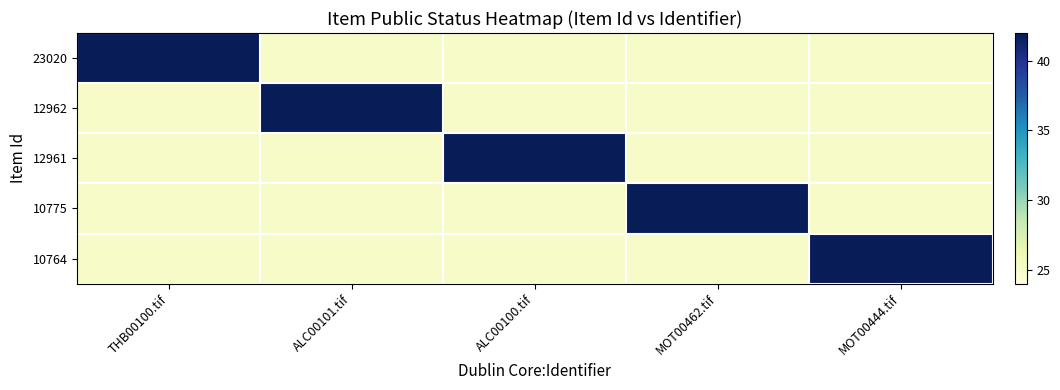

Count the number of categories in the chart.

5